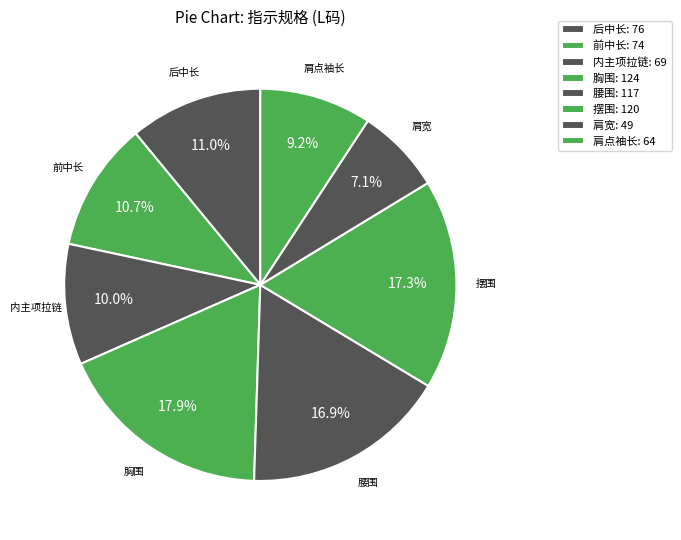

To the nearest percent, what percentage of the pie is 后中长?

11%